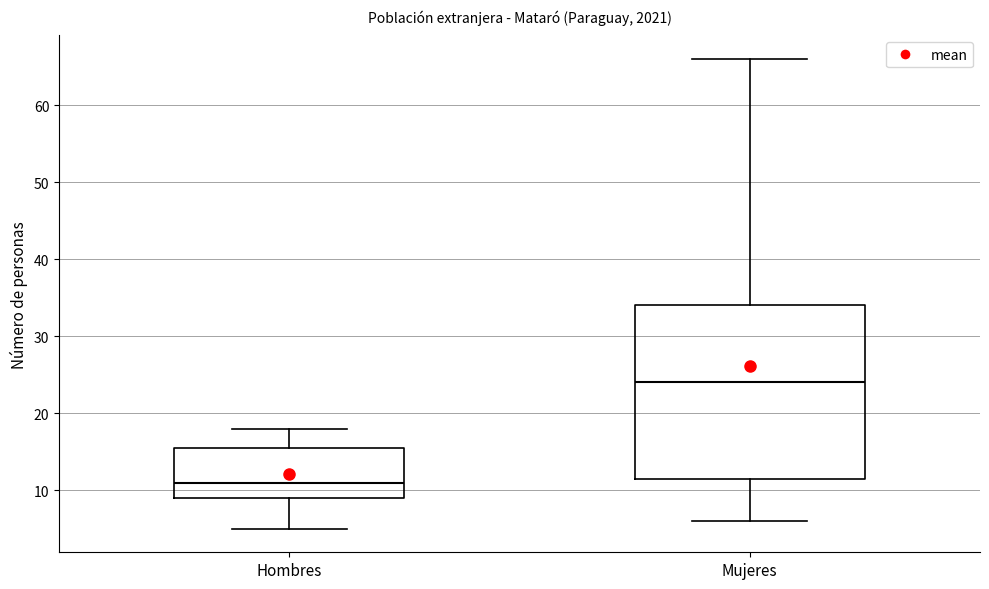

Reading left to right, transcribe this box plot: for each box, give where its median line is, the range the box spans, and where its two whiskers end, as read against the y-axis. The values are not printed on the chart, so give them approximately, as read against the axis.

Hombres: median 11, box 9 to 16, whiskers 5 to 18
Mujeres: median 24, box 12 to 34, whiskers 6 to 66